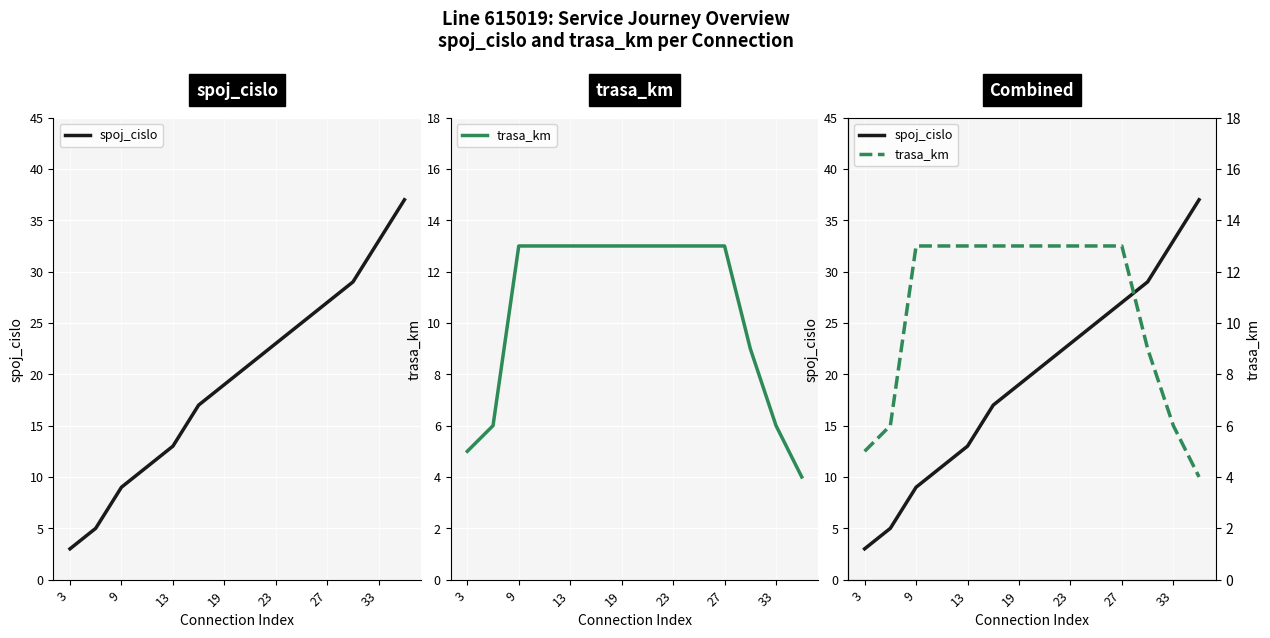

Which has a higher value, 27 or 19?

27